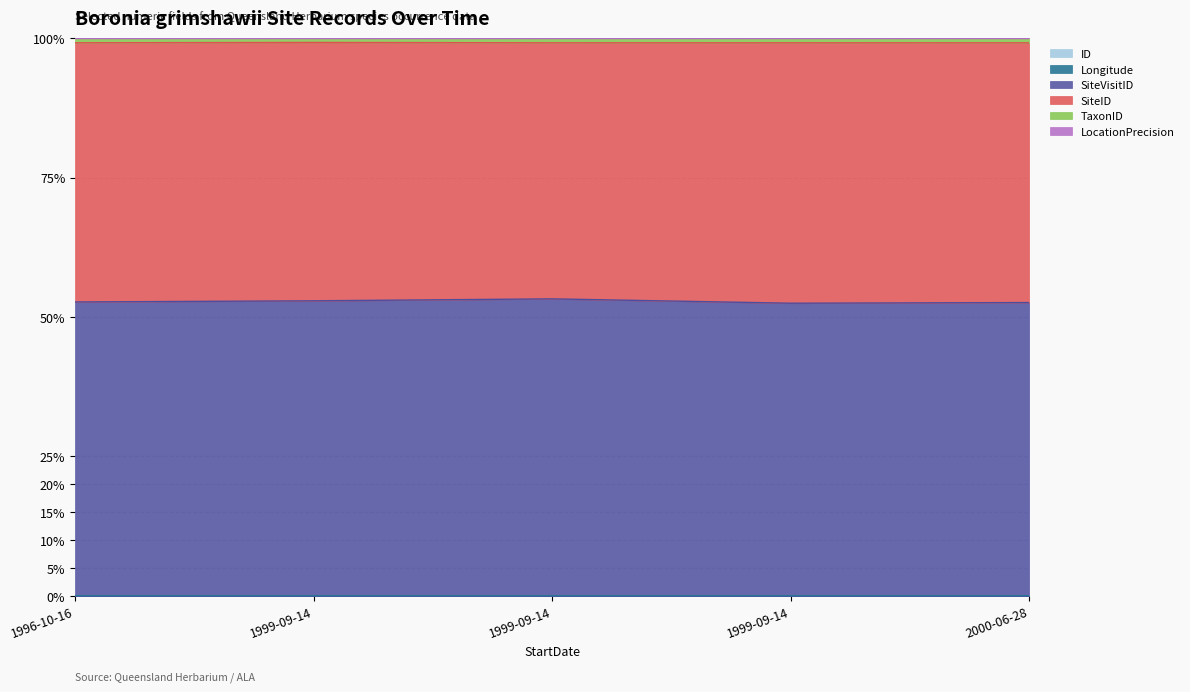

How many data points does each series have?

5